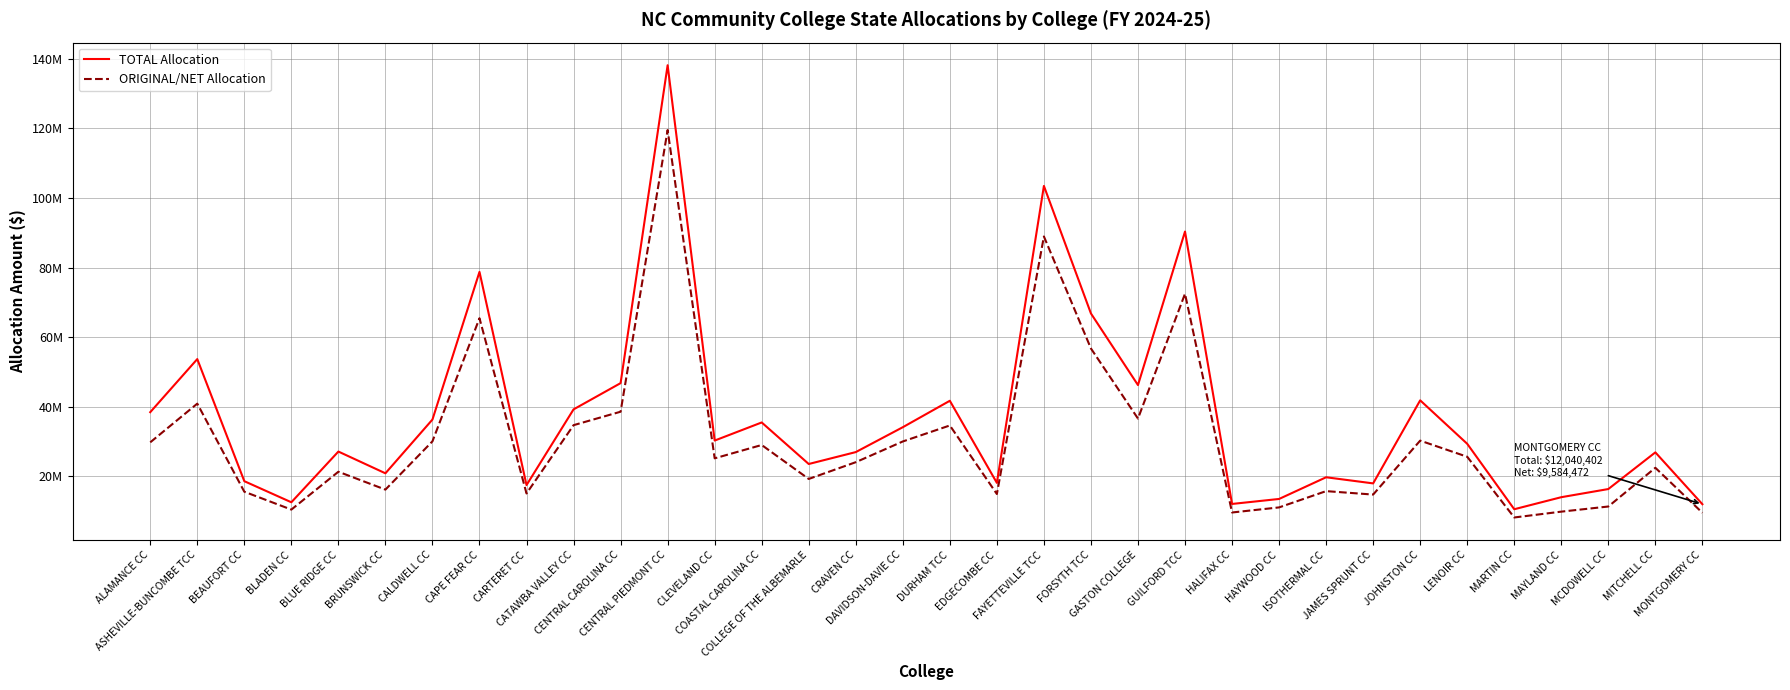

Reading left to right, transcribe all the data shown in this chart.

TOTAL Allocation: ALAMANCE CC=38465556	ASHEVILLE-BUNCOMBE TCC=53709047	BEAUFORT CC=18652830	BLADEN CC=12596487	BLUE RIDGE CC=27160306	BRUNSWICK CC=20915613	CALDWELL CC=36350823	CAPE FEAR CC=78745507	CARTERET CC=17525269	CATAWBA VALLEY CC=39269204	CENTRAL CAROLINA CC=46806384	CENTRAL PIEDMONT CC=138080228	CLEVELAND CC=30314635	COASTAL CAROLINA CC=35513772	COLLEGE OF THE ALBEMARLE=23587654	CRAVEN CC=27005066	DAVIDSON-DAVIE CC=34149325	DURHAM TCC=41740809	EDGECOMBE CC=18167879	FAYETTEVILLE TCC=103421090	FORSYTH TCC=66806864	GASTON COLLEGE=46248131	GUILFORD TCC=90327538	HALIFAX CC=12116983	HAYWOOD CC=13548831	ISOTHERMAL CC=19777203	JAMES SPRUNT CC=18017994	JOHNSTON CC=41864099	LENOIR CC=29384517	MARTIN CC=10598009	MAYLAND CC=14056121	MCDOWELL CC=16396385	MITCHELL CC=26926622	MONTGOMERY CC=12040402
ORIGINAL/NET Allocation: ALAMANCE CC=29806553	ASHEVILLE-BUNCOMBE TCC=40918299	BEAUFORT CC=15626779	BLADEN CC=10495978	BLUE RIDGE CC=21364935	BRUNSWICK CC=16232232	CALDWELL CC=30097137	CAPE FEAR CC=65441059	CARTERET CC=15126298	CATAWBA VALLEY CC=34736786	CENTRAL CAROLINA CC=38597716	CENTRAL PIEDMONT CC=119468672	CLEVELAND CC=25213161	COASTAL CAROLINA CC=29043875	COLLEGE OF THE ALBEMARLE=19293875	CRAVEN CC=24104720	DAVIDSON-DAVIE CC=30056720	DURHAM TCC=34648708	EDGECOMBE CC=14970707	FAYETTEVILLE TCC=88915438	FORSYTH TCC=56751441	GASTON COLLEGE=36630942	GUILFORD TCC=72467346	HALIFAX CC=9664784	HAYWOOD CC=11124090	ISOTHERMAL CC=15799193	JAMES SPRUNT CC=14807661	JOHNSTON CC=30298000	LENOIR CC=25660616	MARTIN CC=8231392	MAYLAND CC=9906961	MCDOWELL CC=11380188	MITCHELL CC=22499159	MONTGOMERY CC=9584472